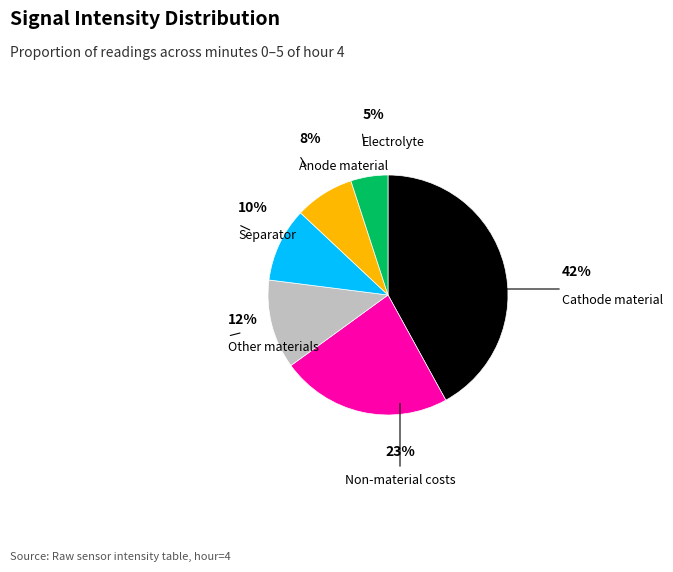

Is there any slice that represents more than half of the pie?

No